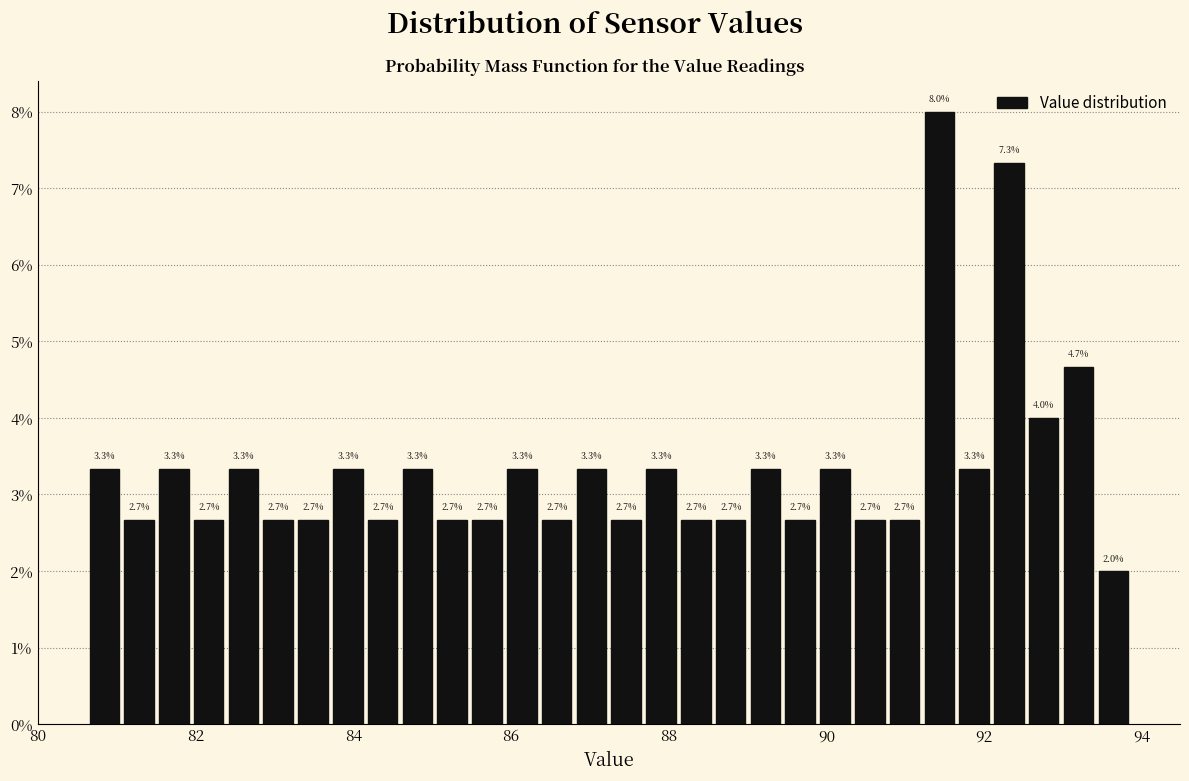

Around what value on the x-axis is the tallest bar? Give the approximate position of its centre, as read against the axis.

91.4